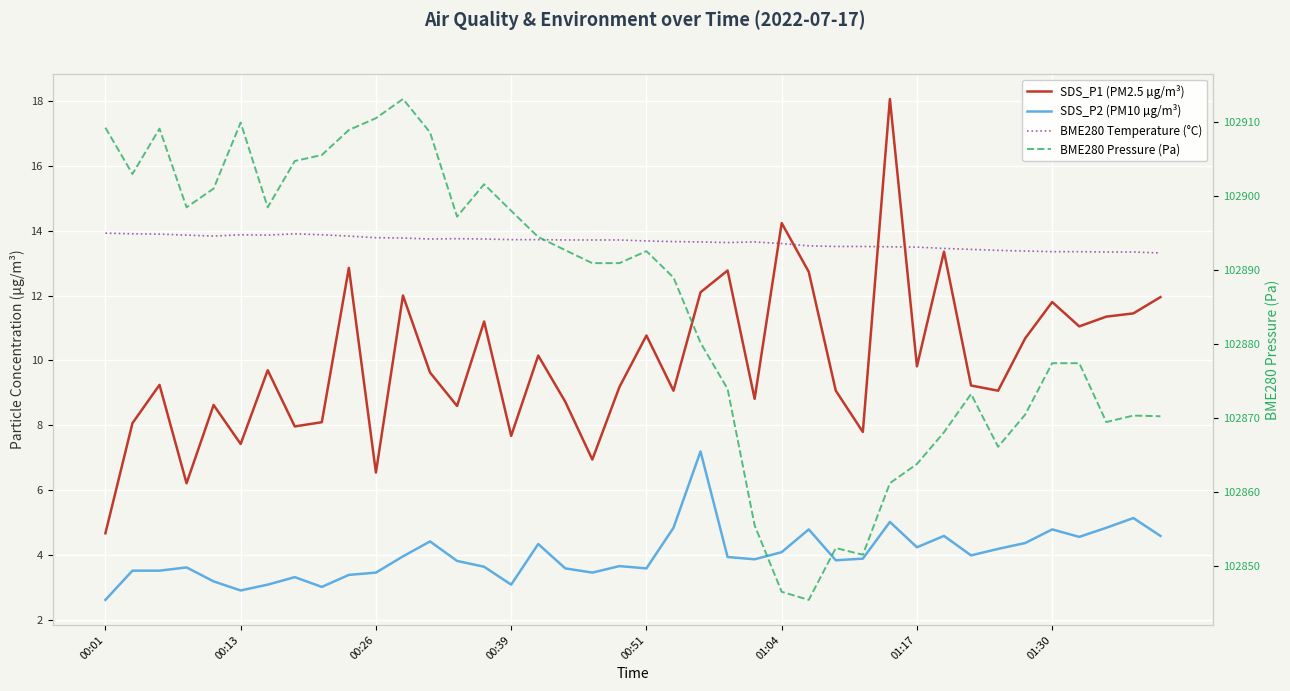

True or false: SDS_P2 (PM10 µg/m³) and SDS_P1 (PM2.5 µg/m³) cross at least once.

False